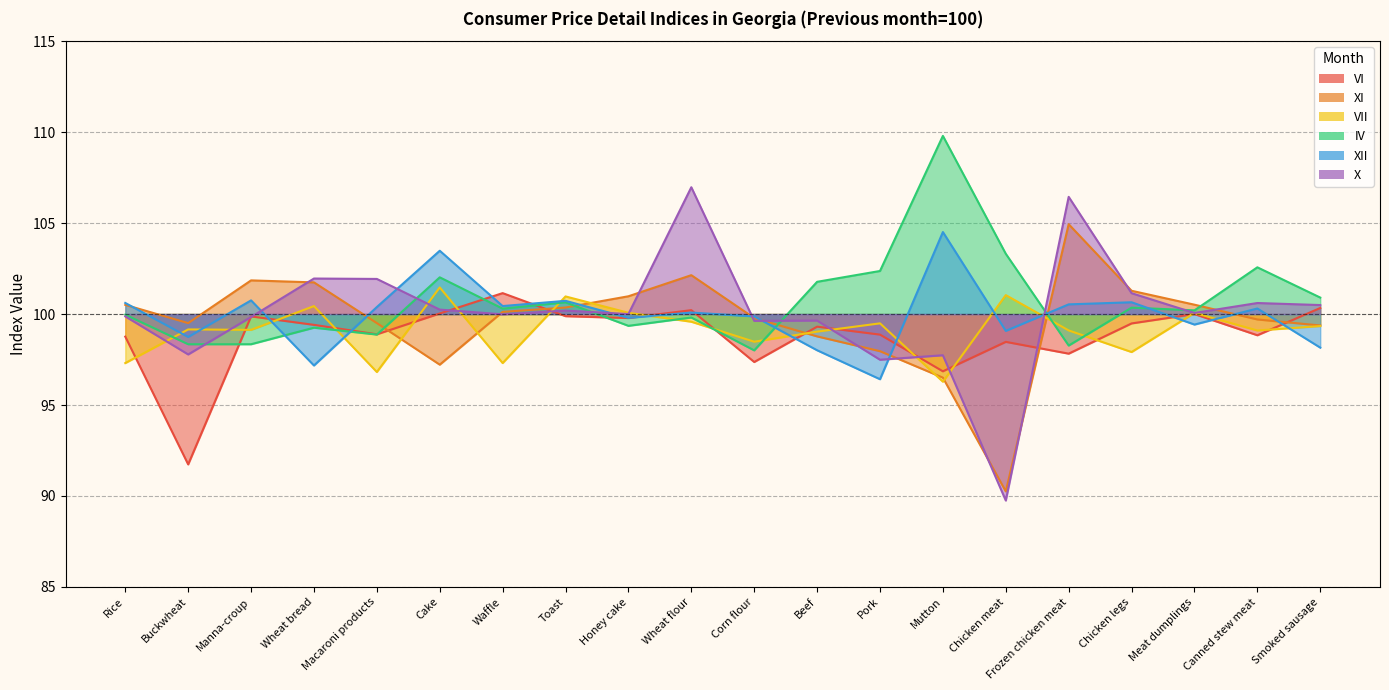

What is the difference between the X values at Beef and Smoked sausage?

0.9